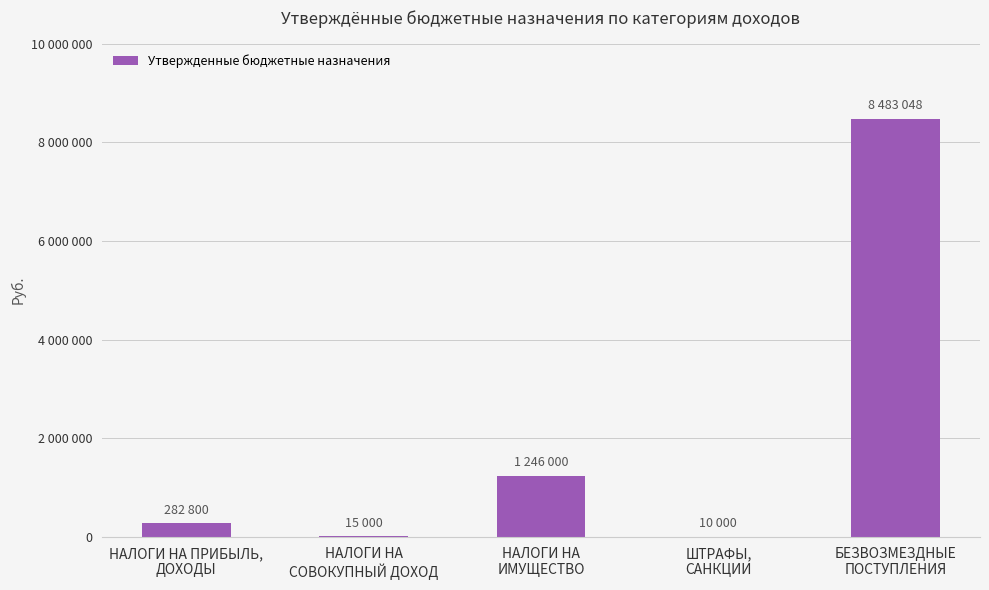

True or false: the data shows 15000 at НАЛОГИ НА
СОВОКУПНЫЙ ДОХОД.

True